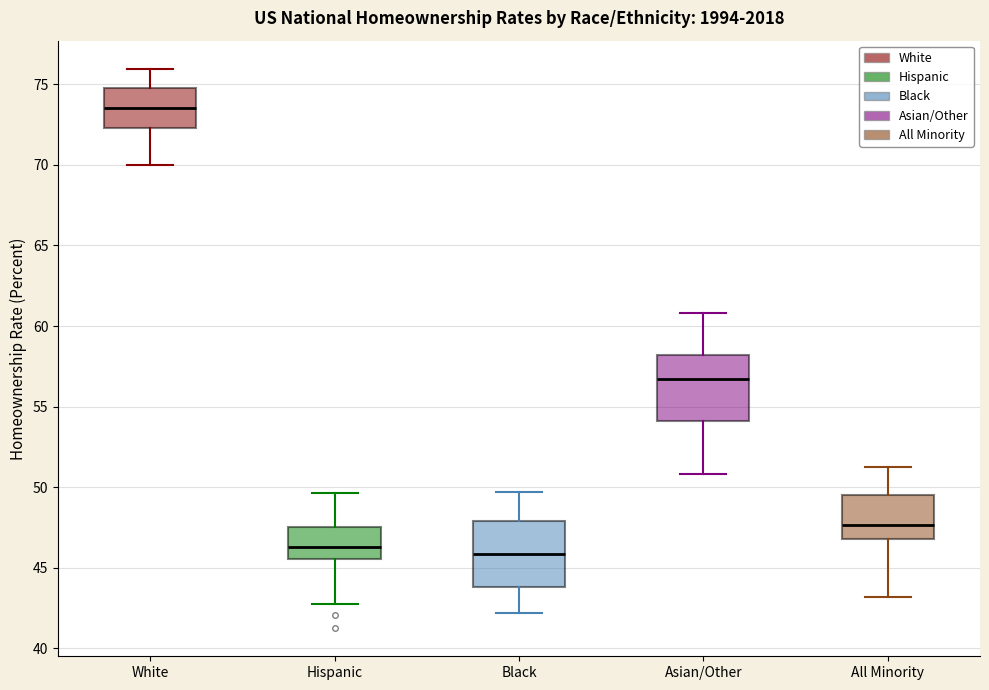

Which box's median line is the highest?

White